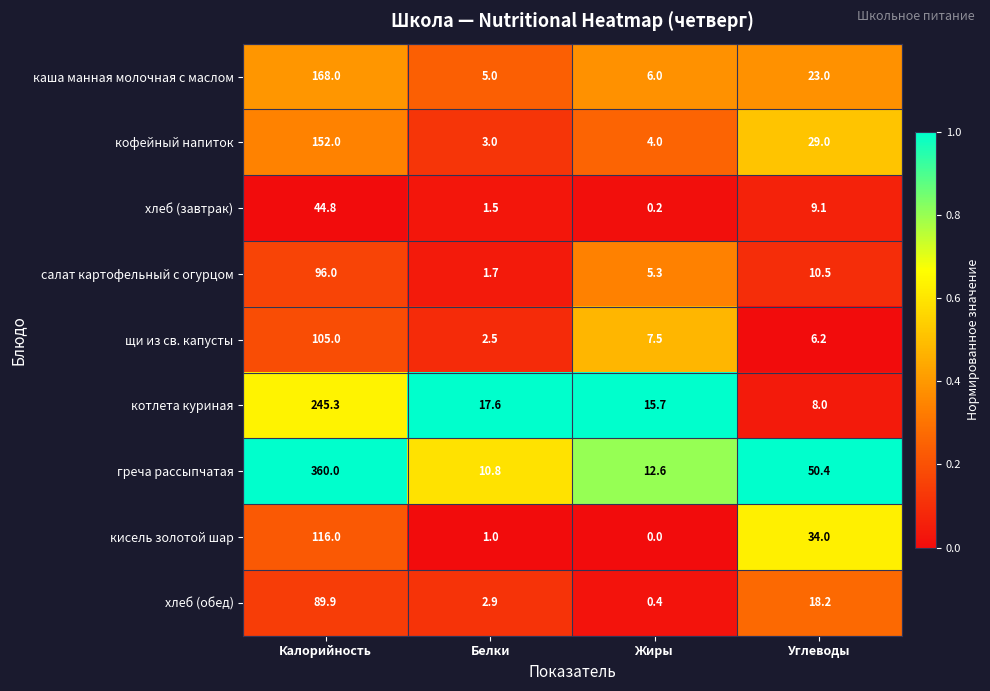

Which series has the largest range (max minus min)?

греча рассыпчатая